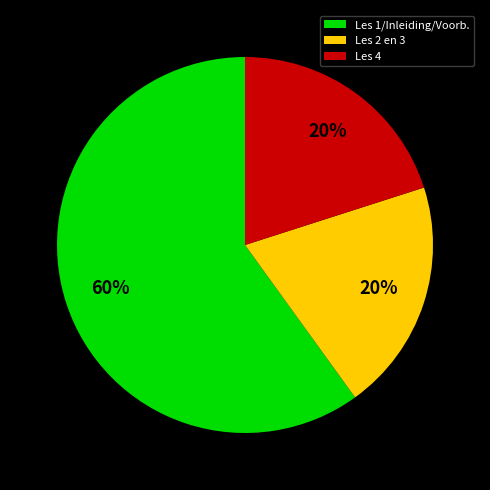

How many slices are in this pie chart?

3